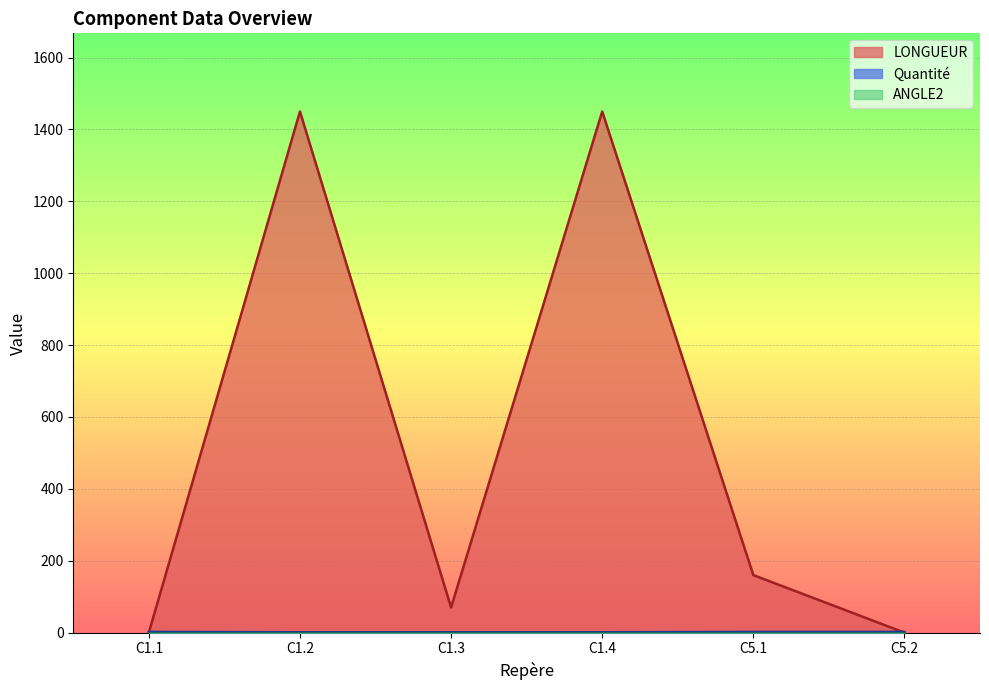

Which series has the largest total across all categories?

LONGUEUR